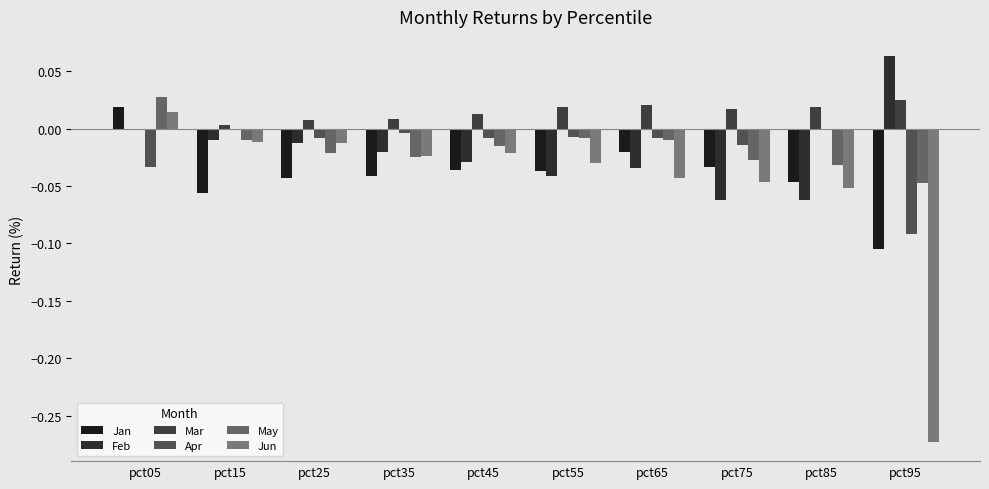

Count the number of categories in the chart.

10